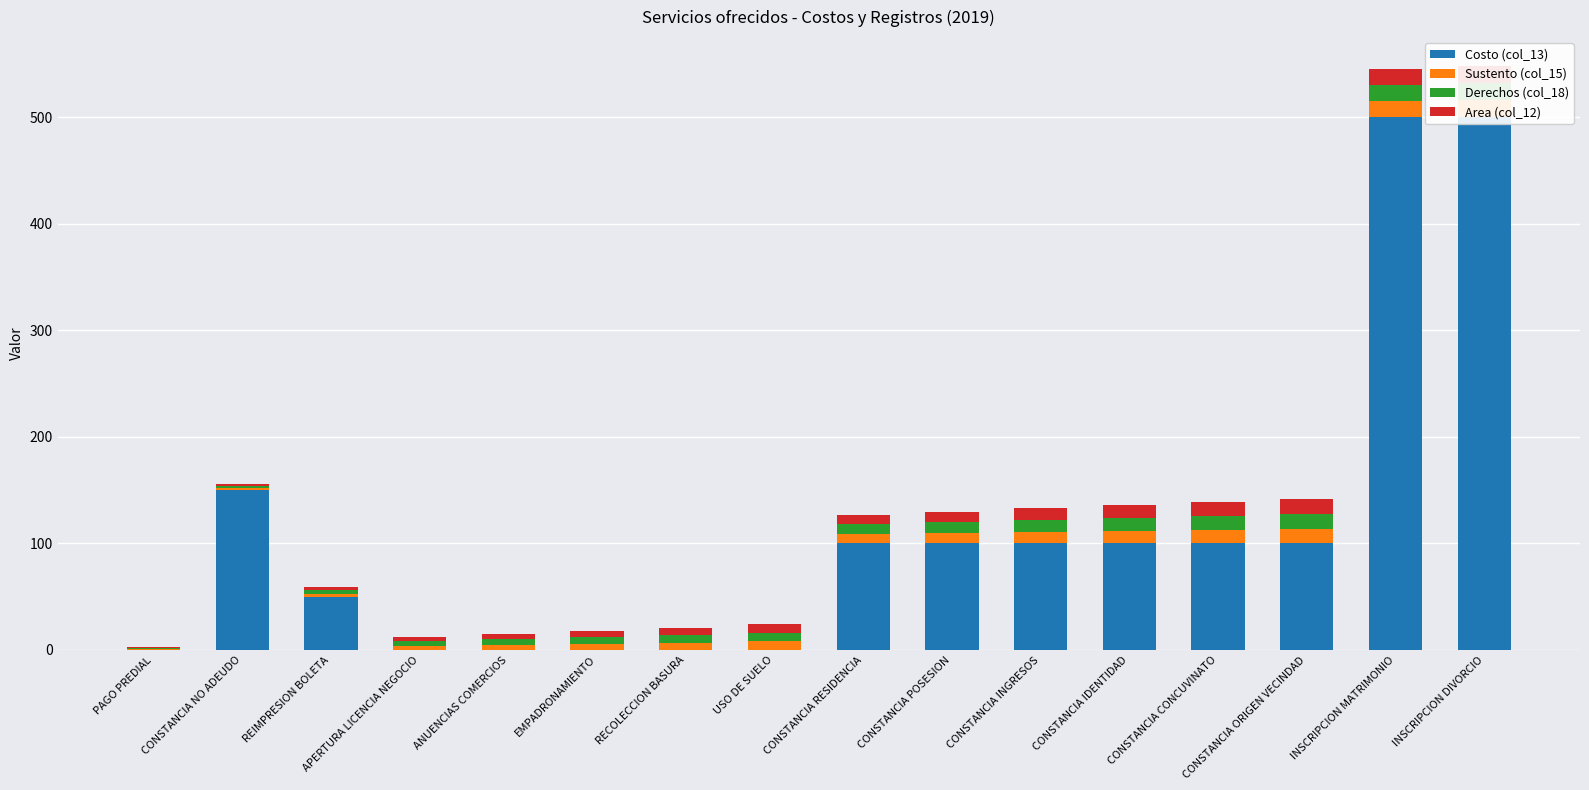

Which series has the largest total across all categories?

Costo (col_13)